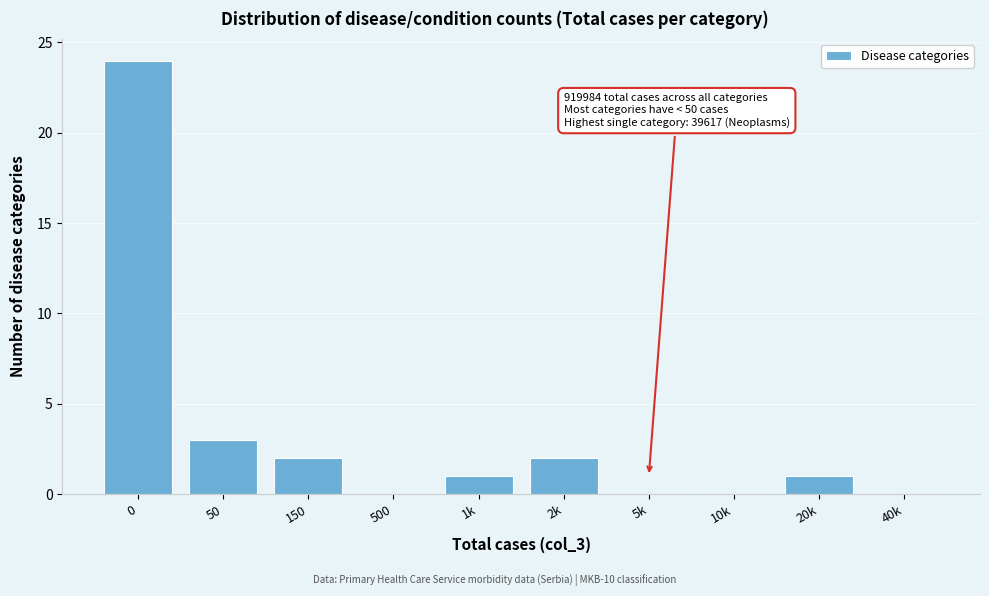

Reading left to right, transcribe all the data shown in this chart.

0=24	50=3	150=2	500=0	1k=1	2k=2	5k=0	10k=0	20k=1	40k=0